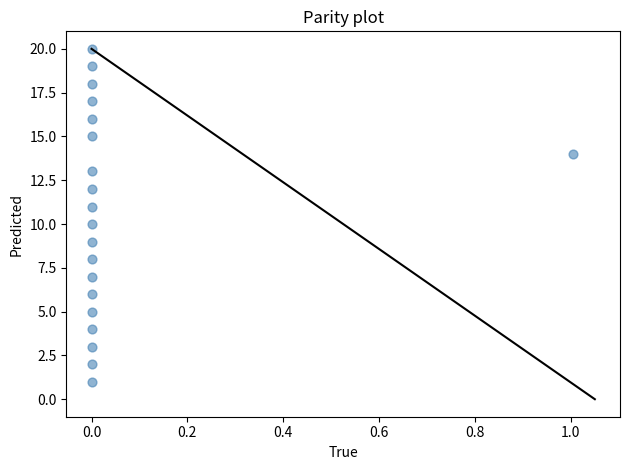

Count the number of points in this scatter plot.

20